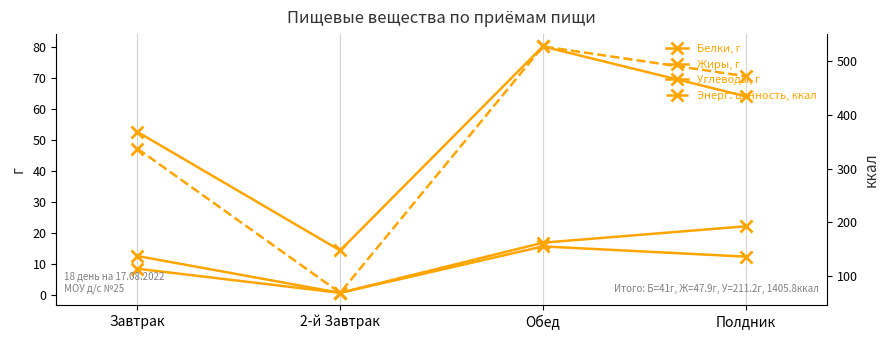

List the labels in order of Белки, г value, largest first.

Обед, Завтрак, Полдник, 2-й Завтрак